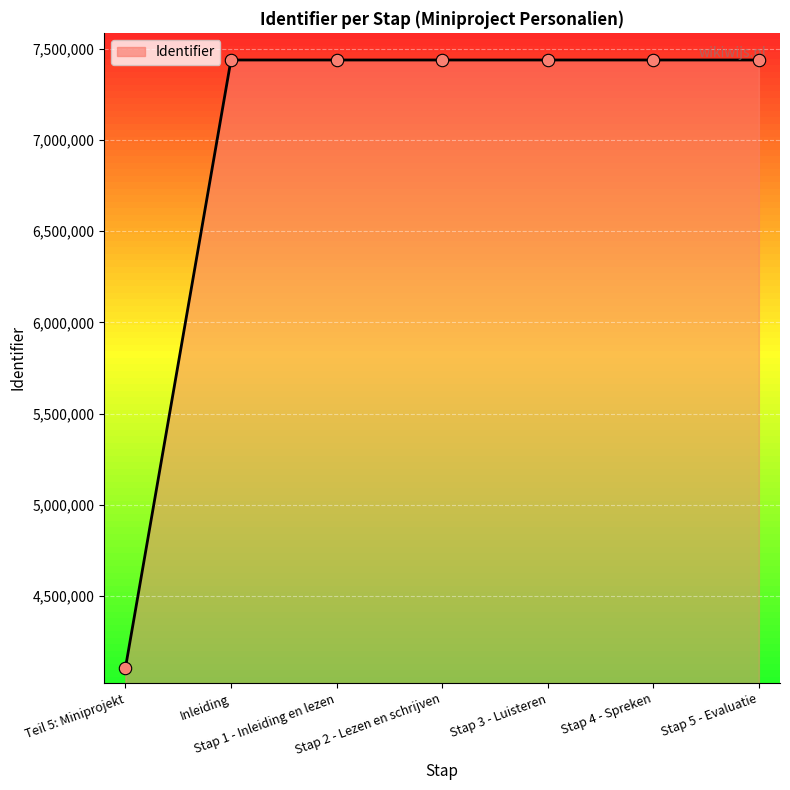

What is the change in value from Teil 5: Miniprojekt to Stap 4 - Spreken?

+3332620